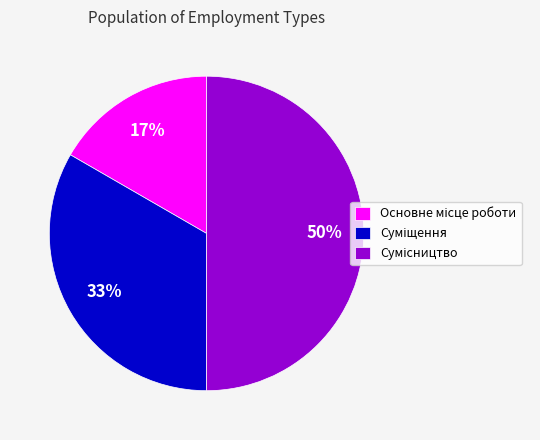

To the nearest percent, what is the average slice percentage?

33%